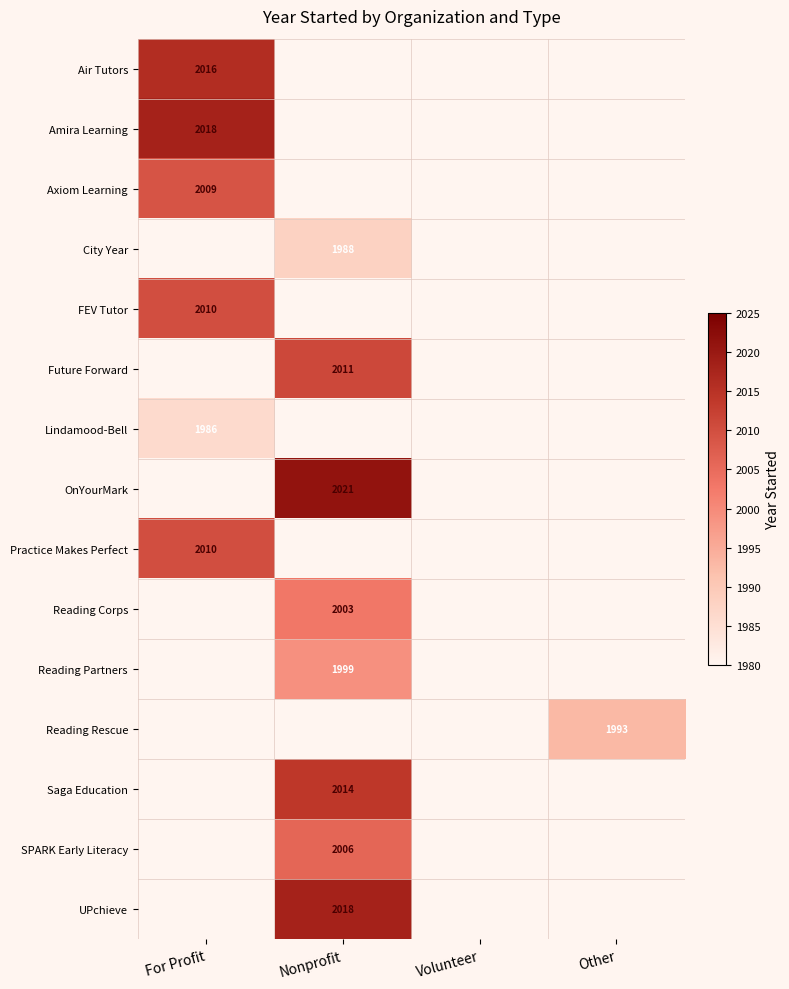

The City Year series shows 1118 at Nonprofit. True or false?

False